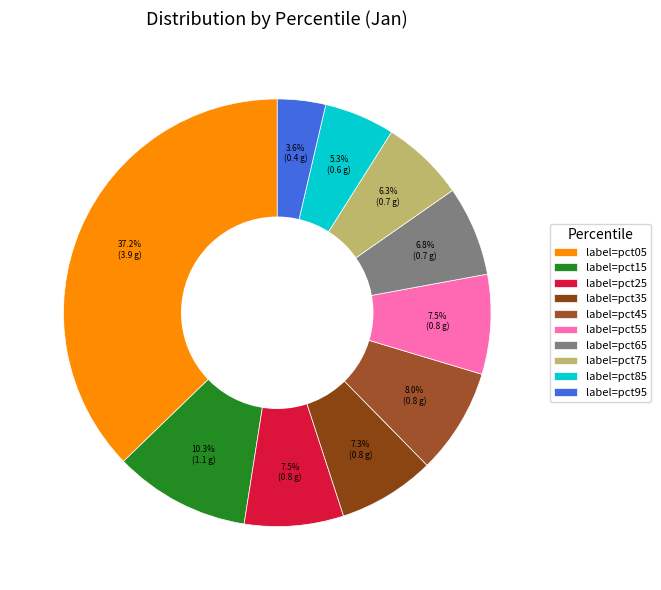

To the nearest percent, what is the difference between the largest and smallest slice percentages?

34%